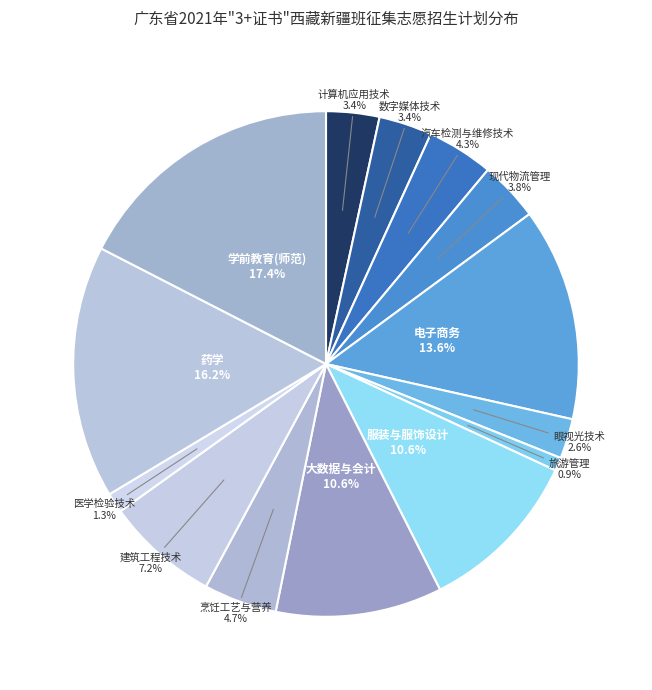

Is there any slice that represents more than half of the pie?

No